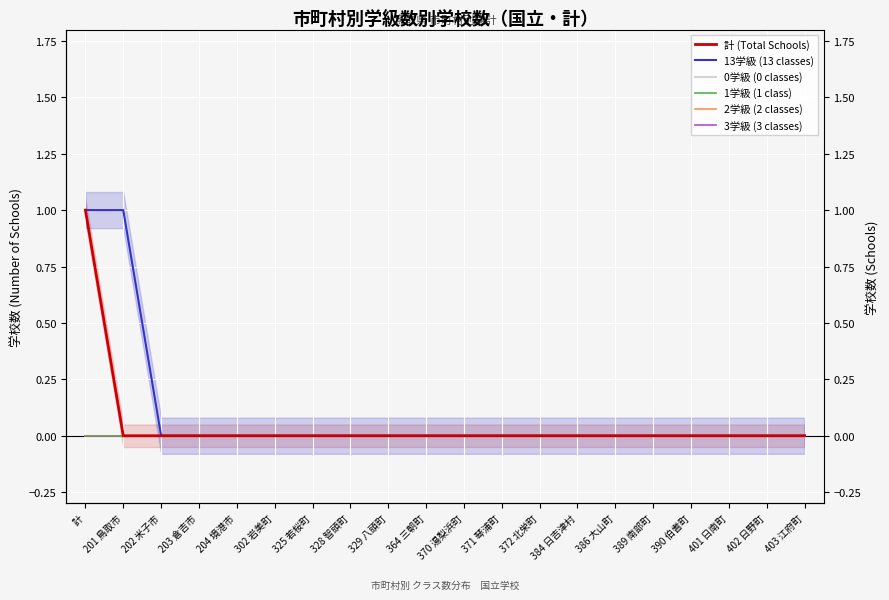

What position from the right is 329 八頭町?

12